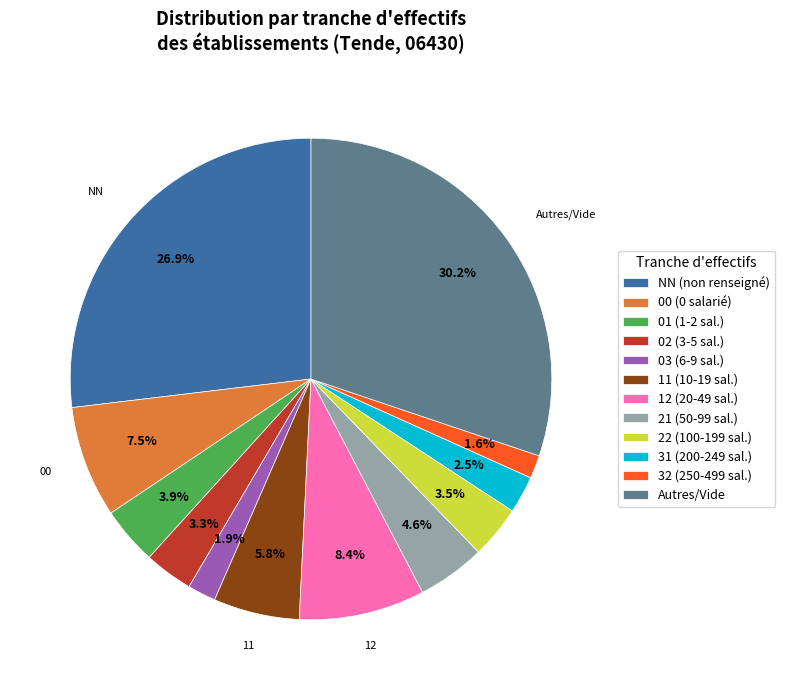

What is the ratio of the value at 22 (100-199 sal.) to the value at 02 (3-5 sal.)?

1.1